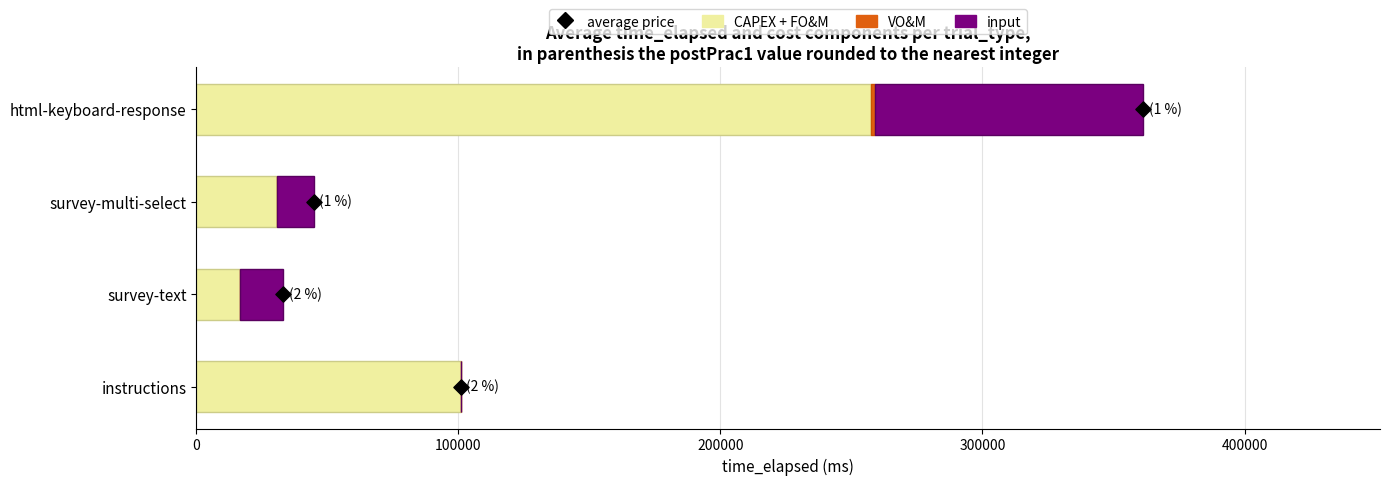

Which series has the largest total across all categories?

CAPEX + FO&M